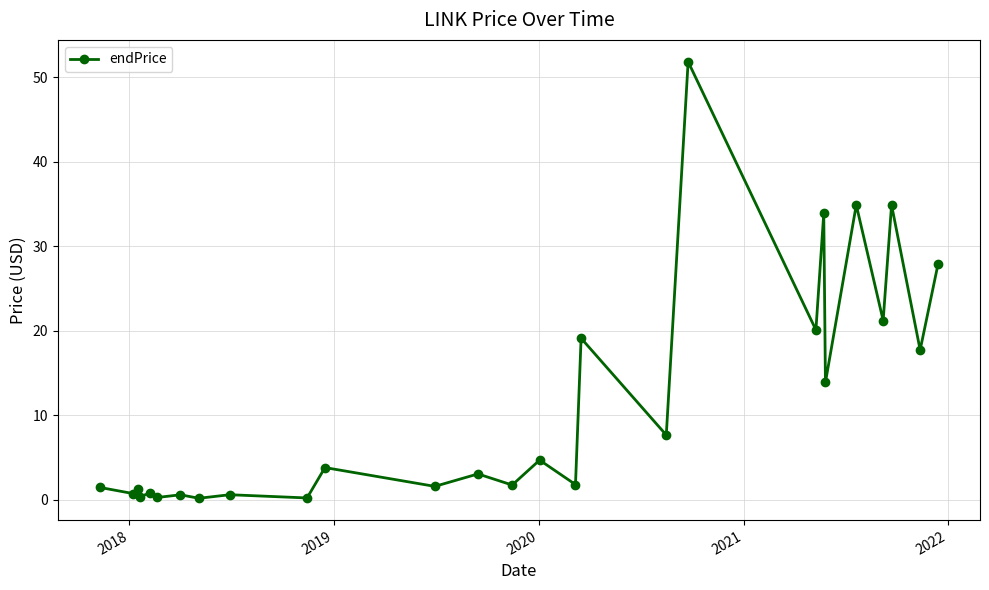

What is the sum of all values?

306.1